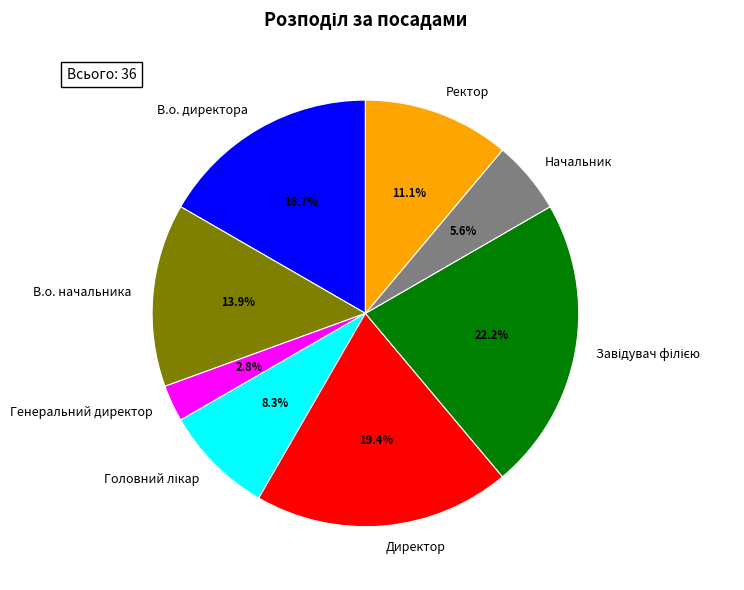

What percentage is NOT represented by Начальник?

94.4%